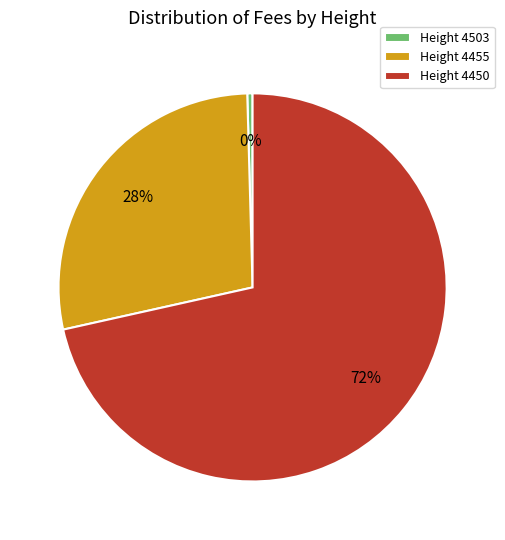

To the nearest percent, what is the difference between the Height 4455 and Height 4503 slice percentages?

28%